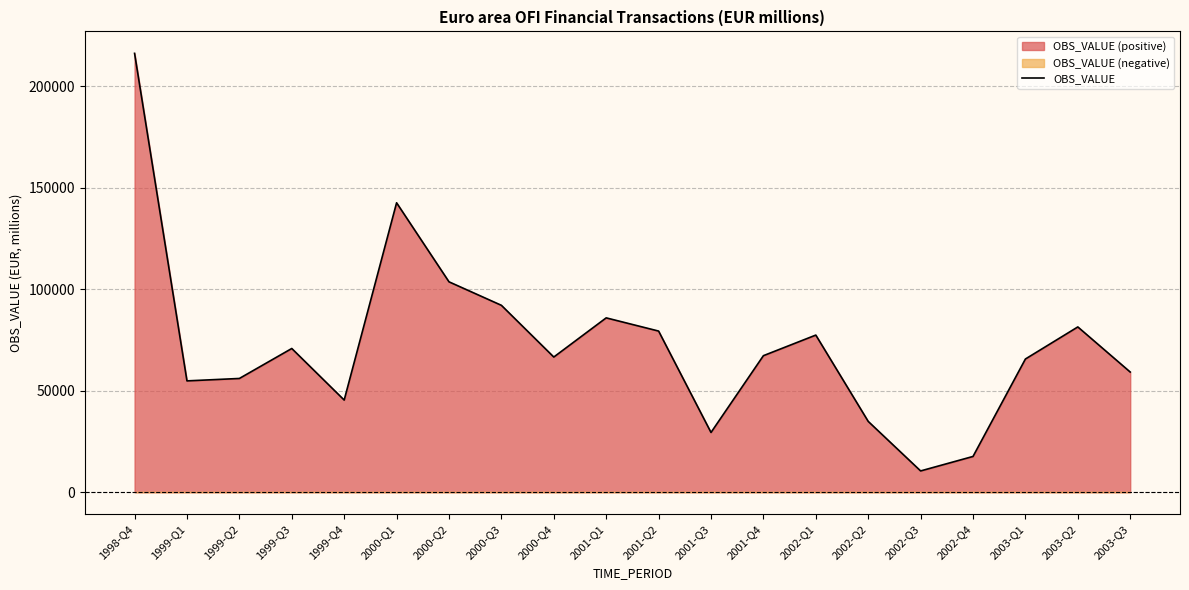

Where does the data first go above 67267?

1998-Q4